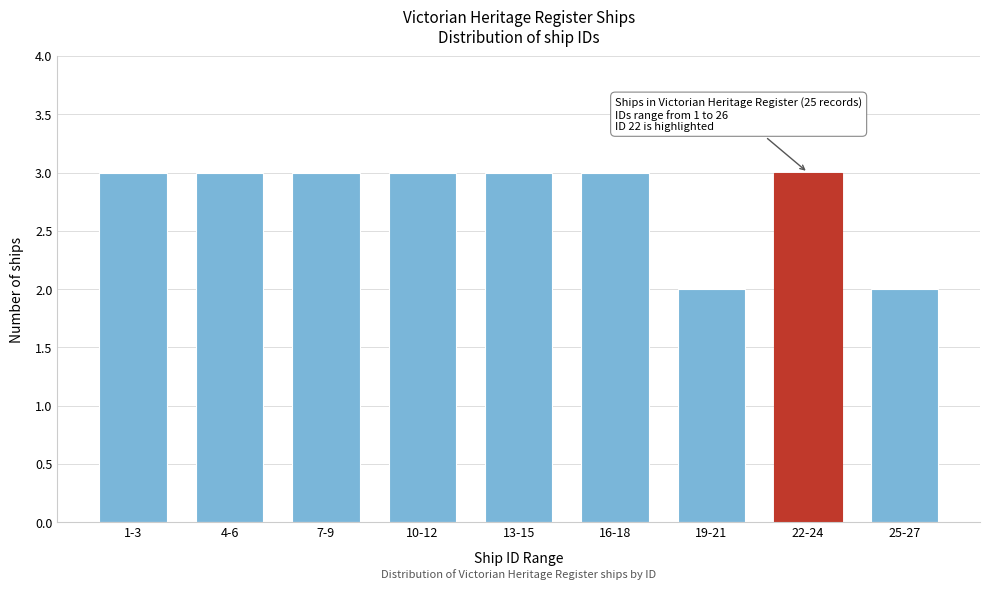

Reading left to right, transcribe all the data shown in this chart.

3	3	3	3	3	3	2	3	2